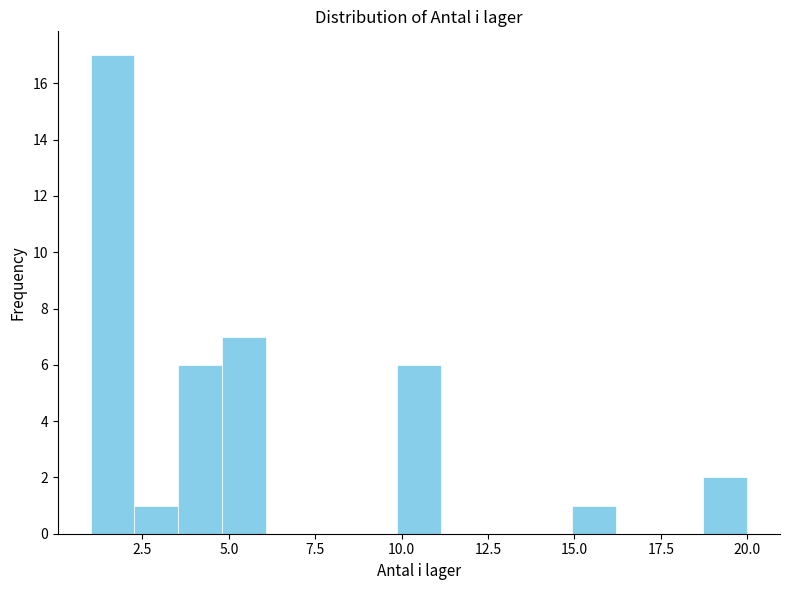

Around what value on the x-axis is the tallest bar? Give the approximate position of its centre, as read against the axis.

1.5